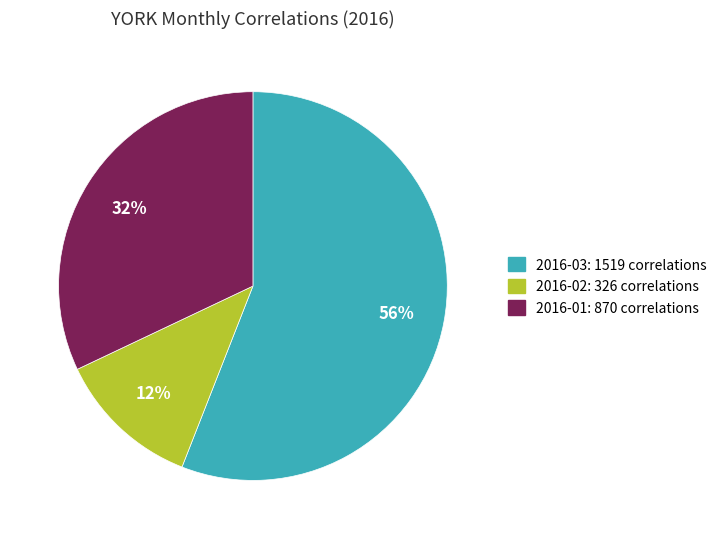

To the nearest percent, what is the average slice percentage?

33%